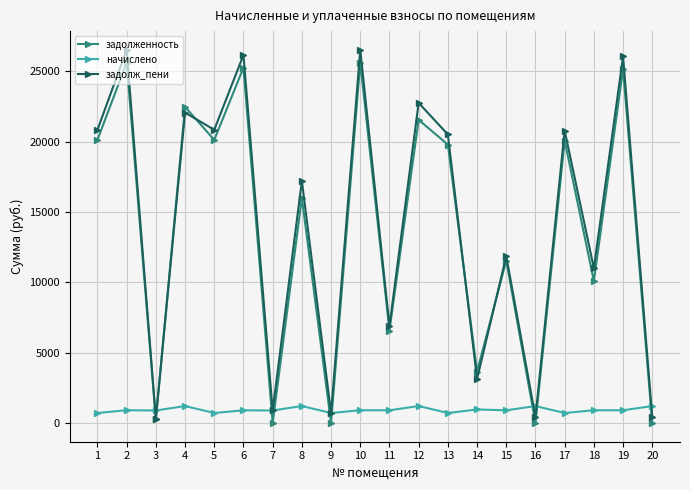

Which series has the widest spread of values?

задолж_пени